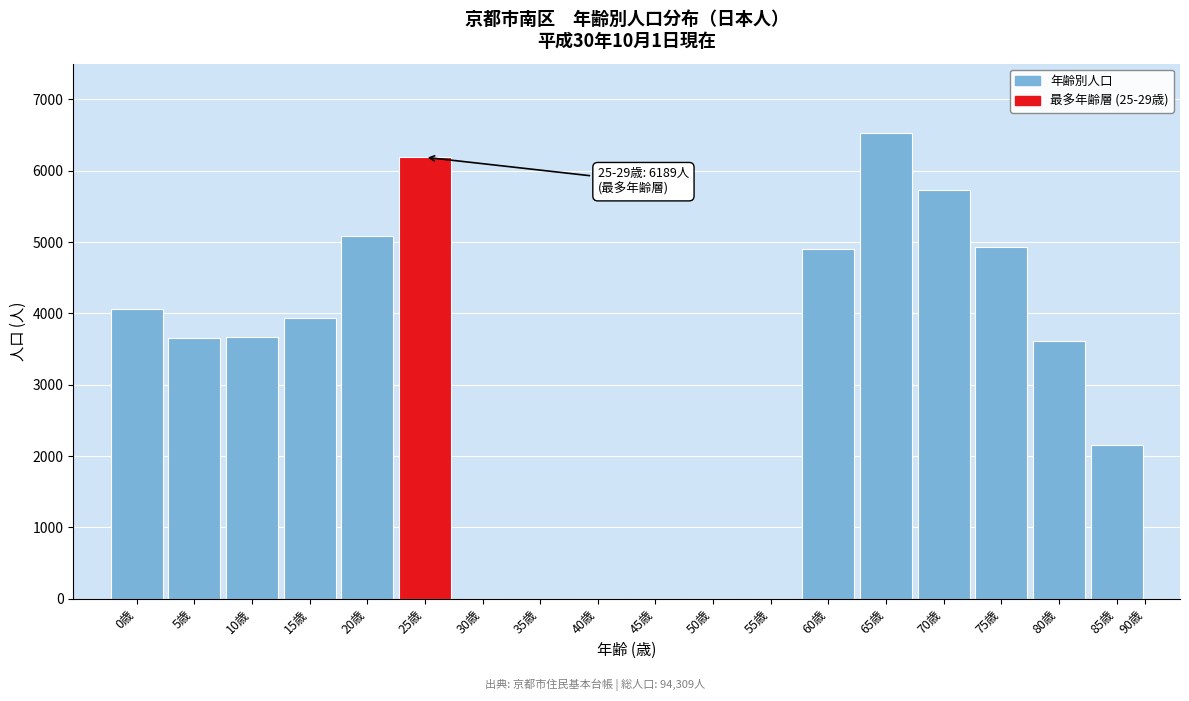

Is it true that the value at 30歳 is 4222?

False